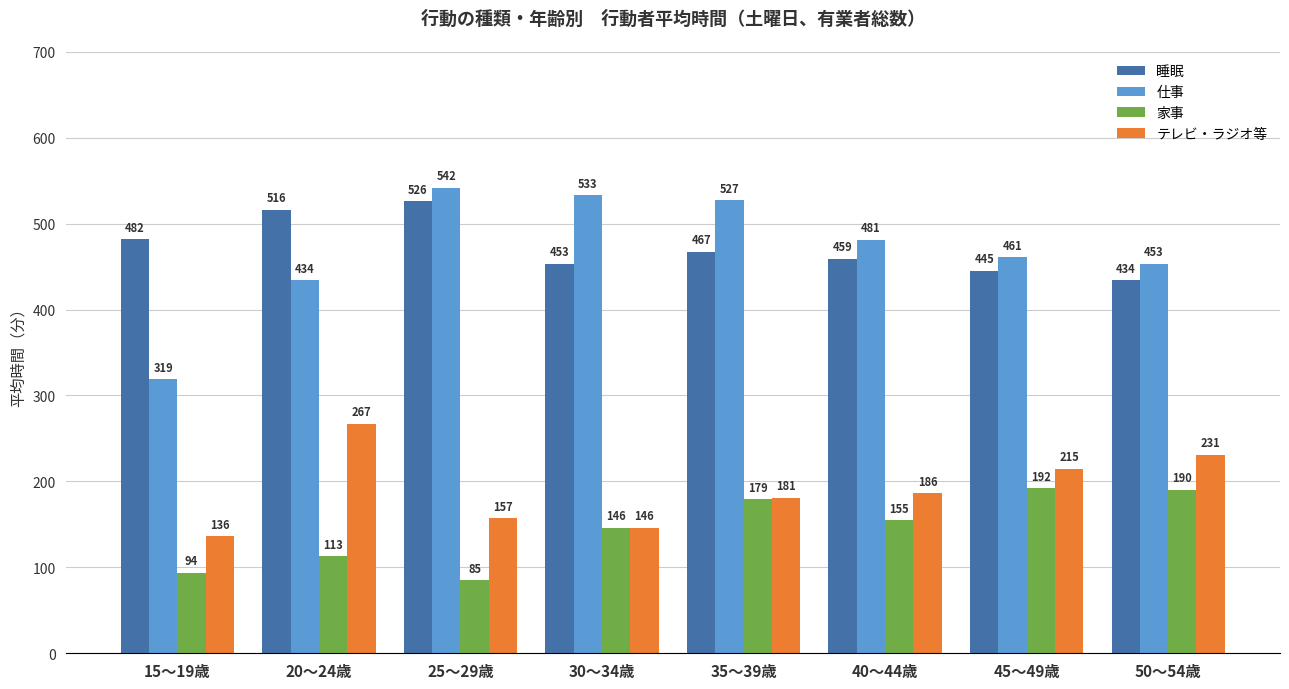

Are the bars grouped side by side (vs. stacked)?

Yes